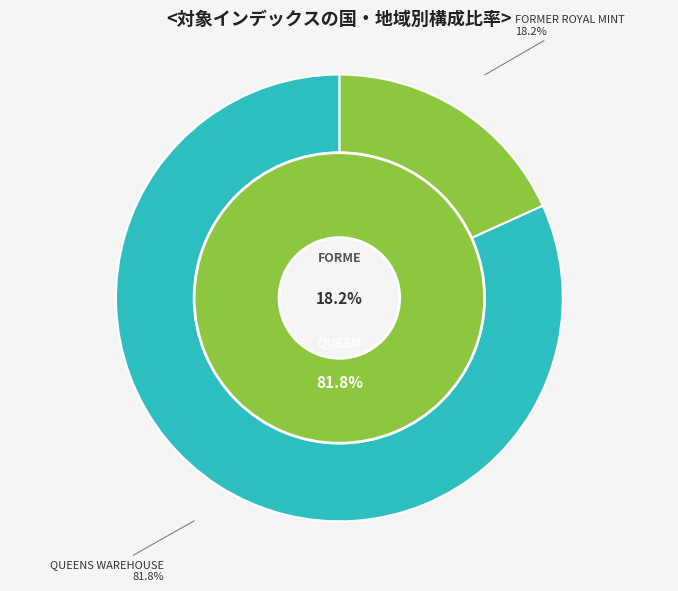

To the nearest percent, what is the combined percentage of FORMER ROYAL MINT and QUEENS WAREHOUSE?

100%